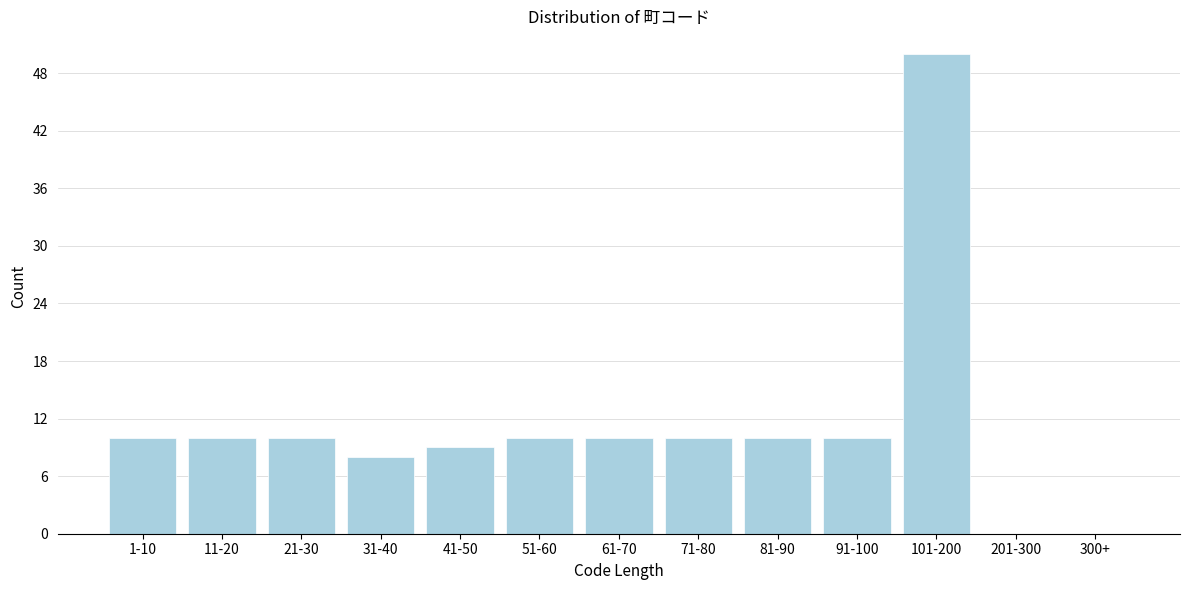

Reading right to left, extract all data points from this chart.

300+=0	201-300=0	101-200=50	91-100=10	81-90=10	71-80=10	61-70=10	51-60=10	41-50=9	31-40=8	21-30=10	11-20=10	1-10=10